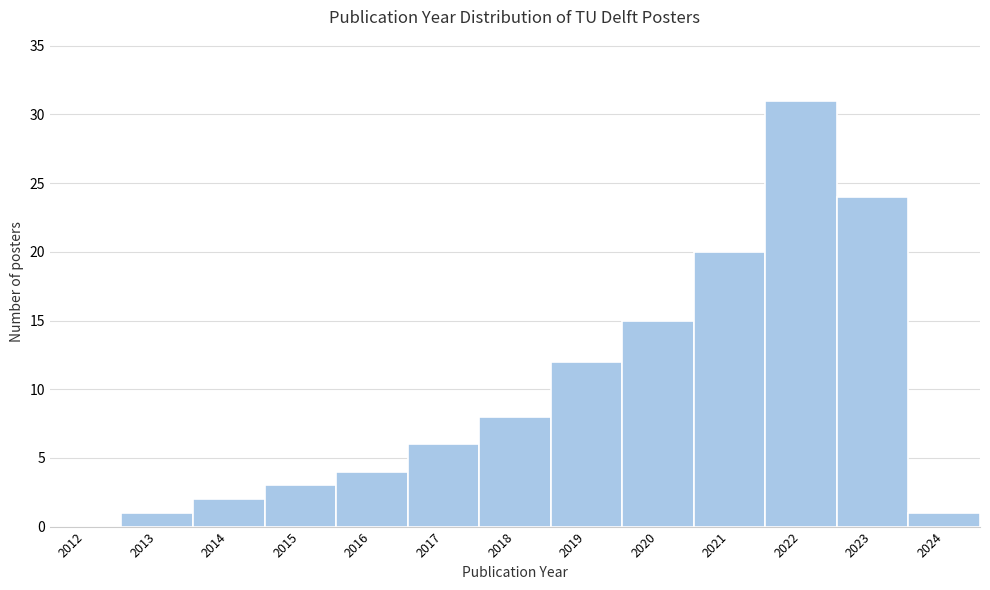

Reading left to right, extract all data points from this chart.

2012=0	2013=1	2014=2	2015=3	2016=4	2017=6	2018=8	2019=12	2020=15	2021=20	2022=31	2023=24	2024=1